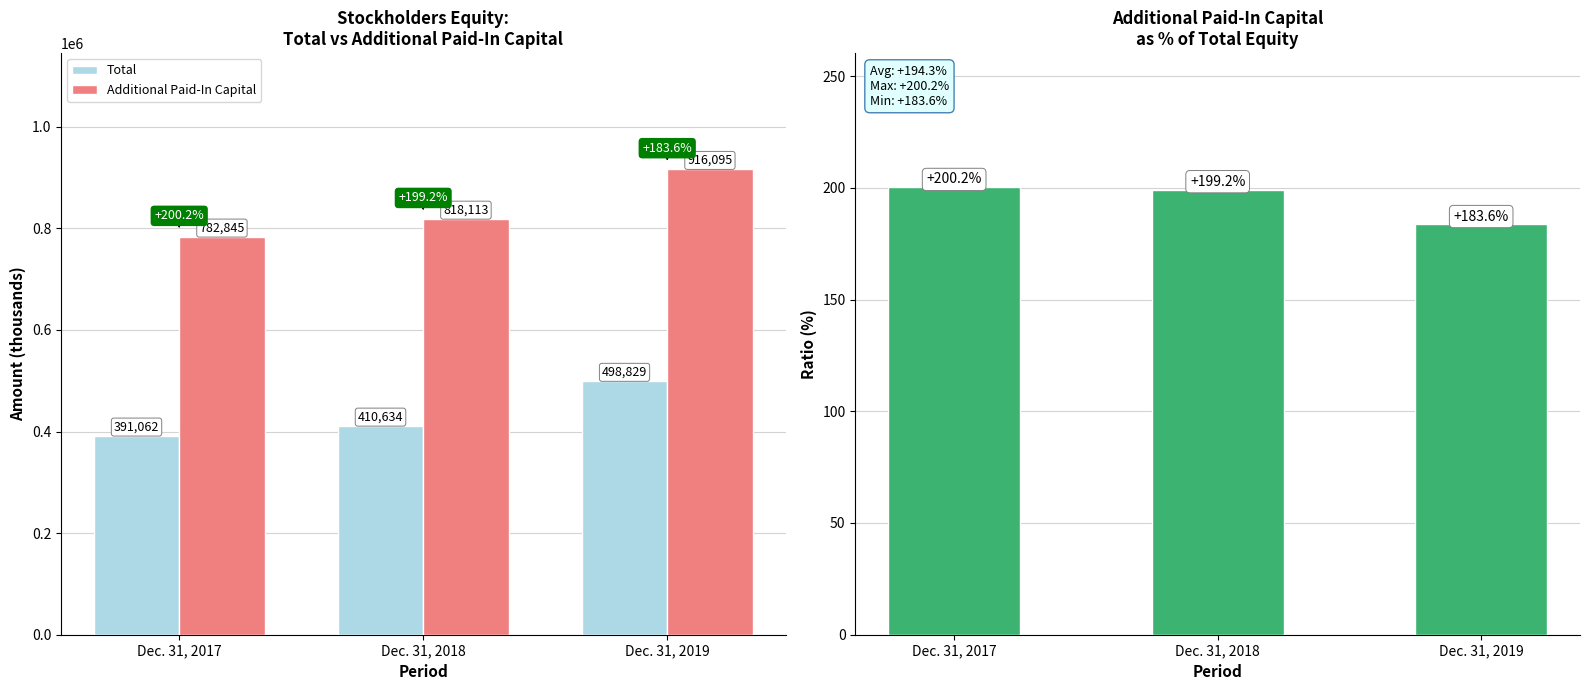

What is the difference between the maximum and minimum values in the Additional Paid-In Capital series?

133250